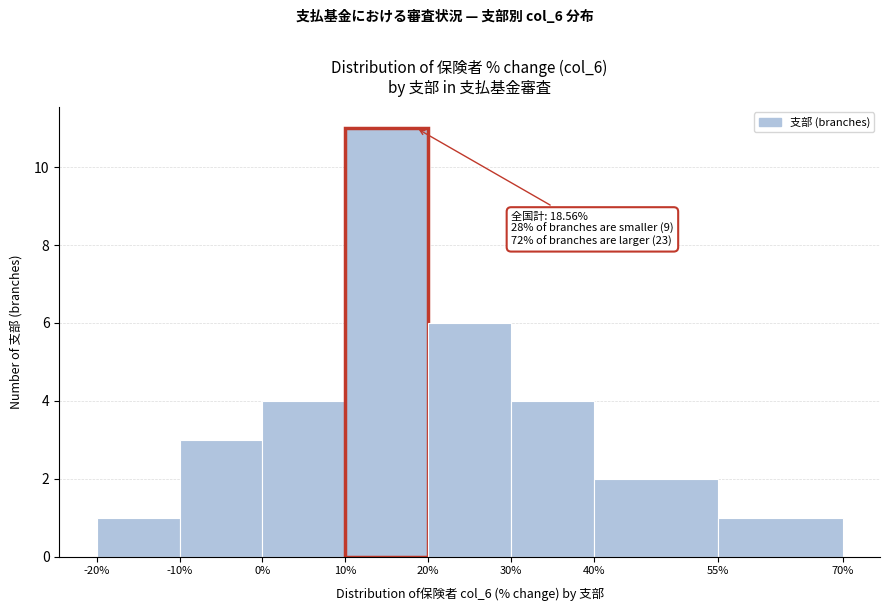

Over which range of the x-axis is the bar tallest?

10% to 20%